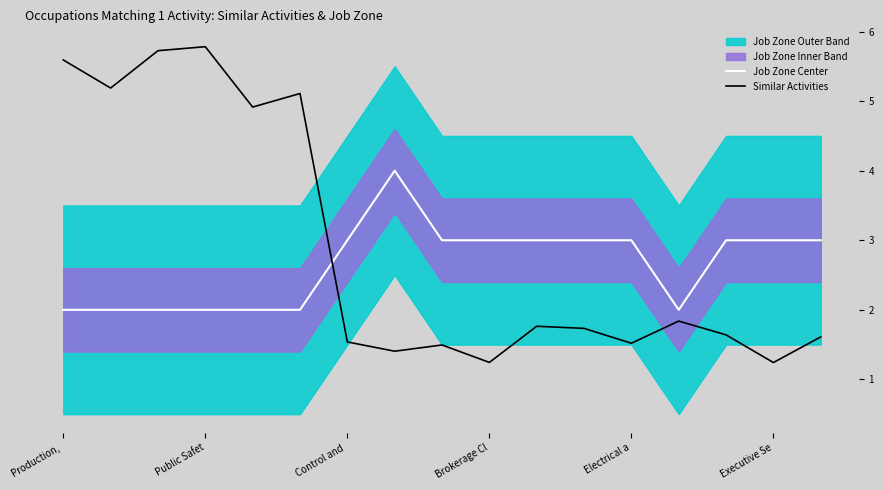

In Job Zone Center, how many points are lower than both neighbors (excluding endpoints)?

1